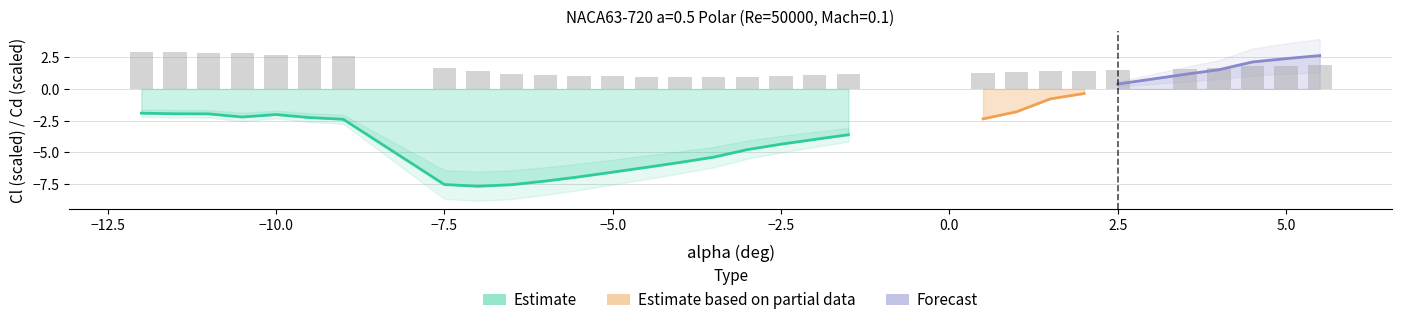

Are the bars grouped side by side (vs. stacked)?

Yes